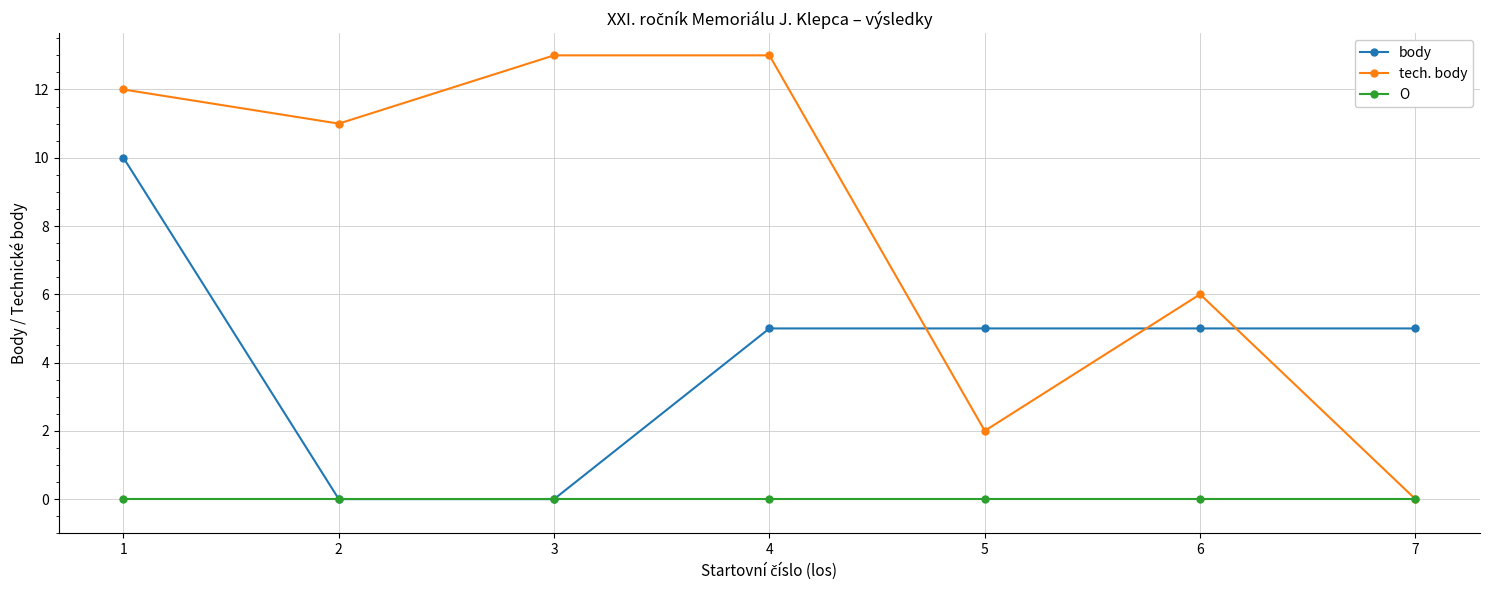

Count the number of categories in the chart.

7